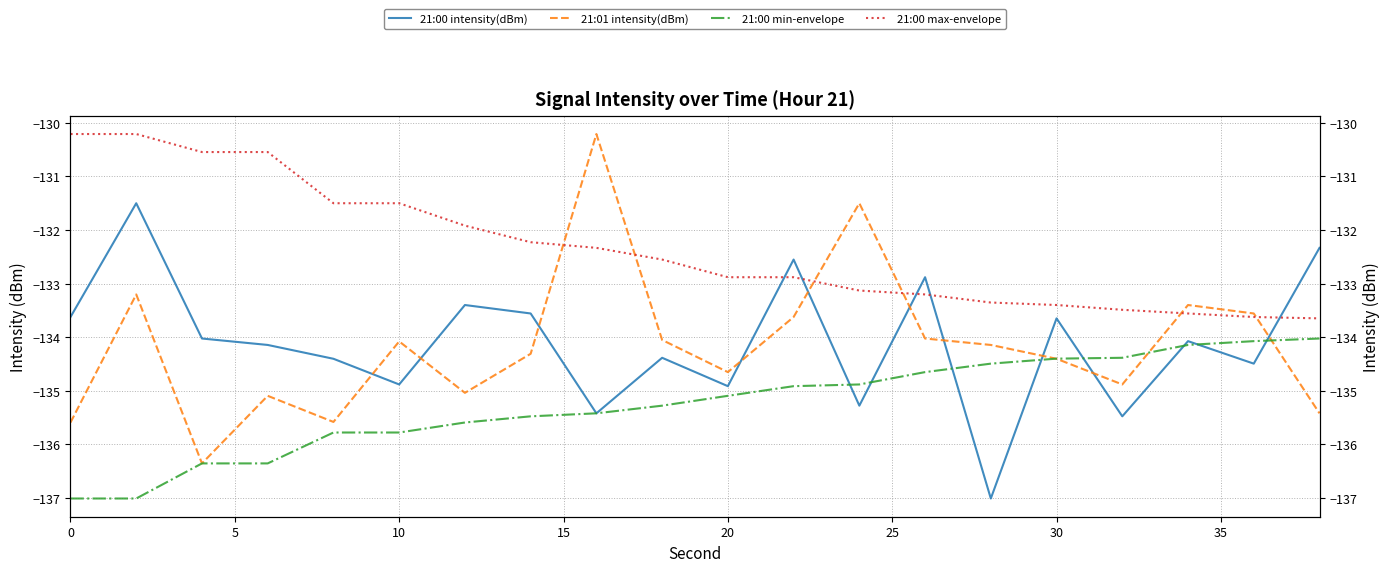

The 21:00 min-envelope series shows -59.2 at 19. True or false?

False